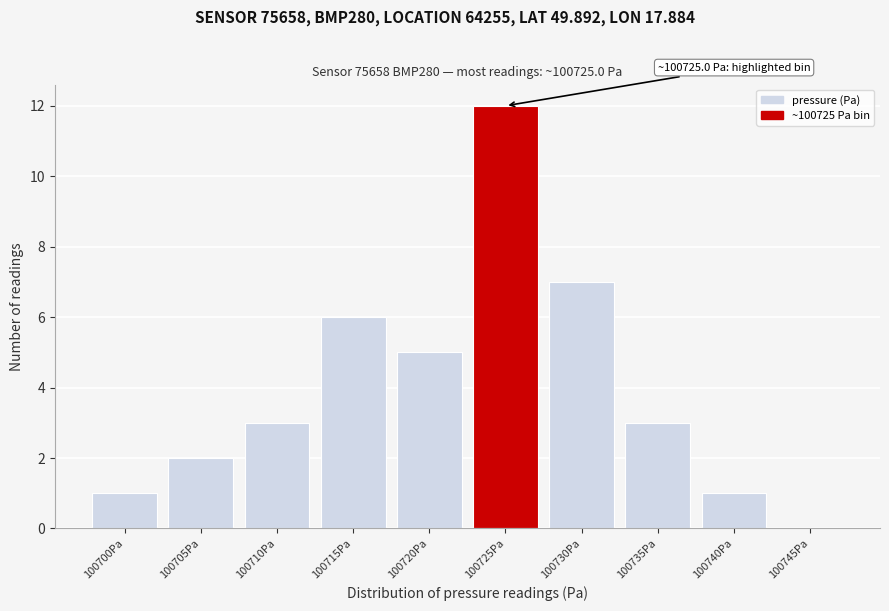

Reading left to right, what are all the values shown in this chart?

100700Pa=1	100705Pa=2	100710Pa=3	100715Pa=6	100720Pa=5	100725Pa=12	100730Pa=7	100735Pa=3	100740Pa=1	100745Pa=0